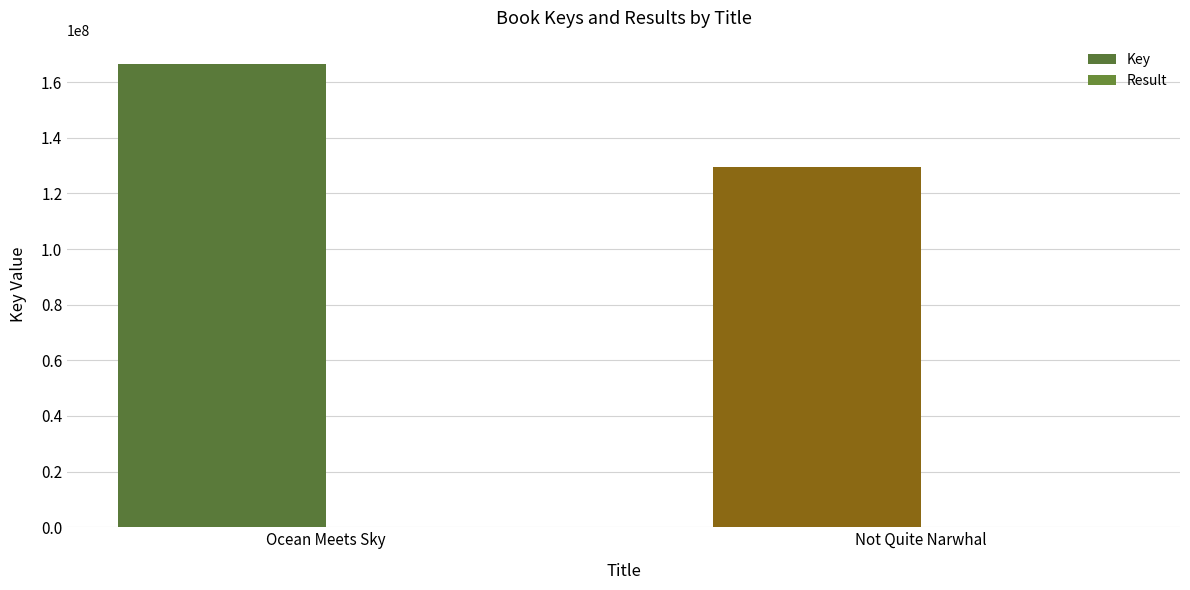

What is the total value across all series at Ocean Meets Sky?

166582836